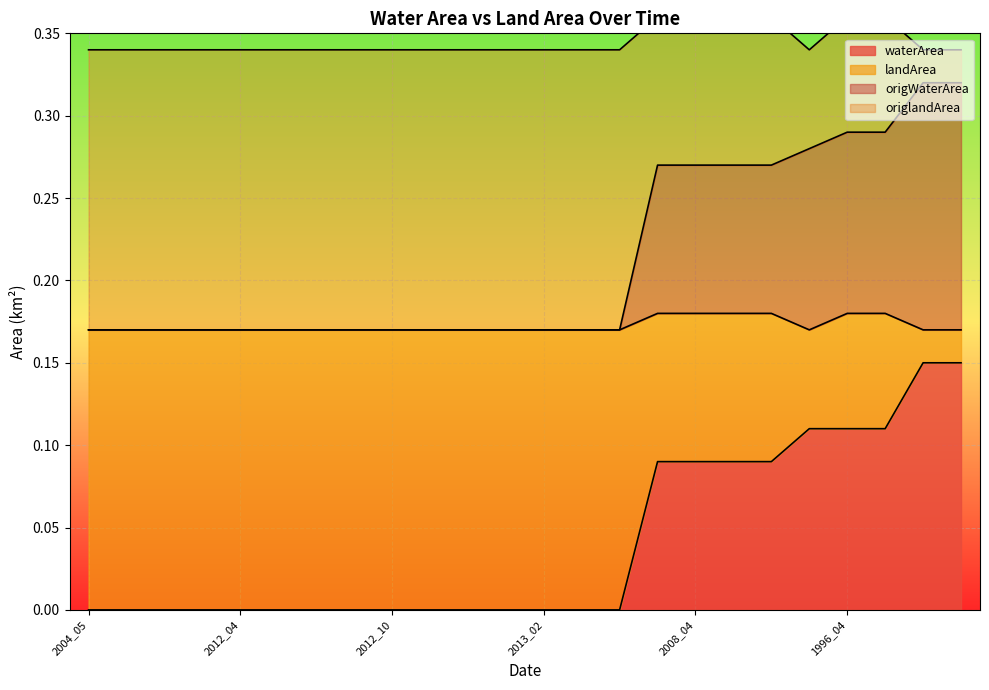

The value of waterArea at 2008_04 is 0.0. True or false?

False